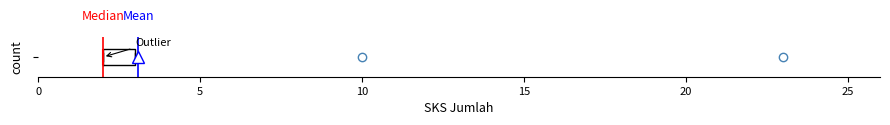

Read this box plot against the x-axis: the position of the median line, the range covered by the box, and the ends of both whiskers. The values are not printed on the chart, so give them approximately, as read against the axis.

median 2 (drawn on the box's left edge), box 2 to 3, whiskers 2 to 3